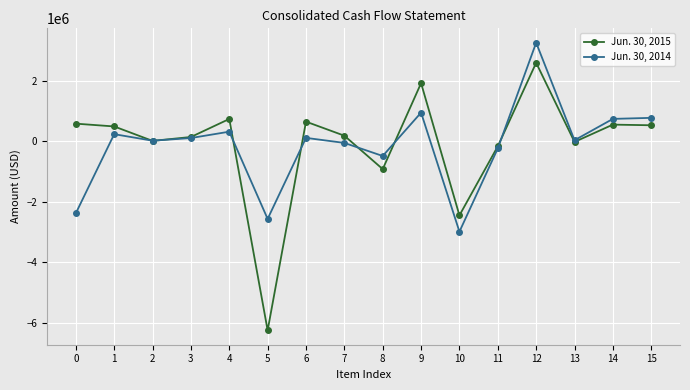

True or false: Jun. 30, 2015 has a value of 184445 at 7.

True